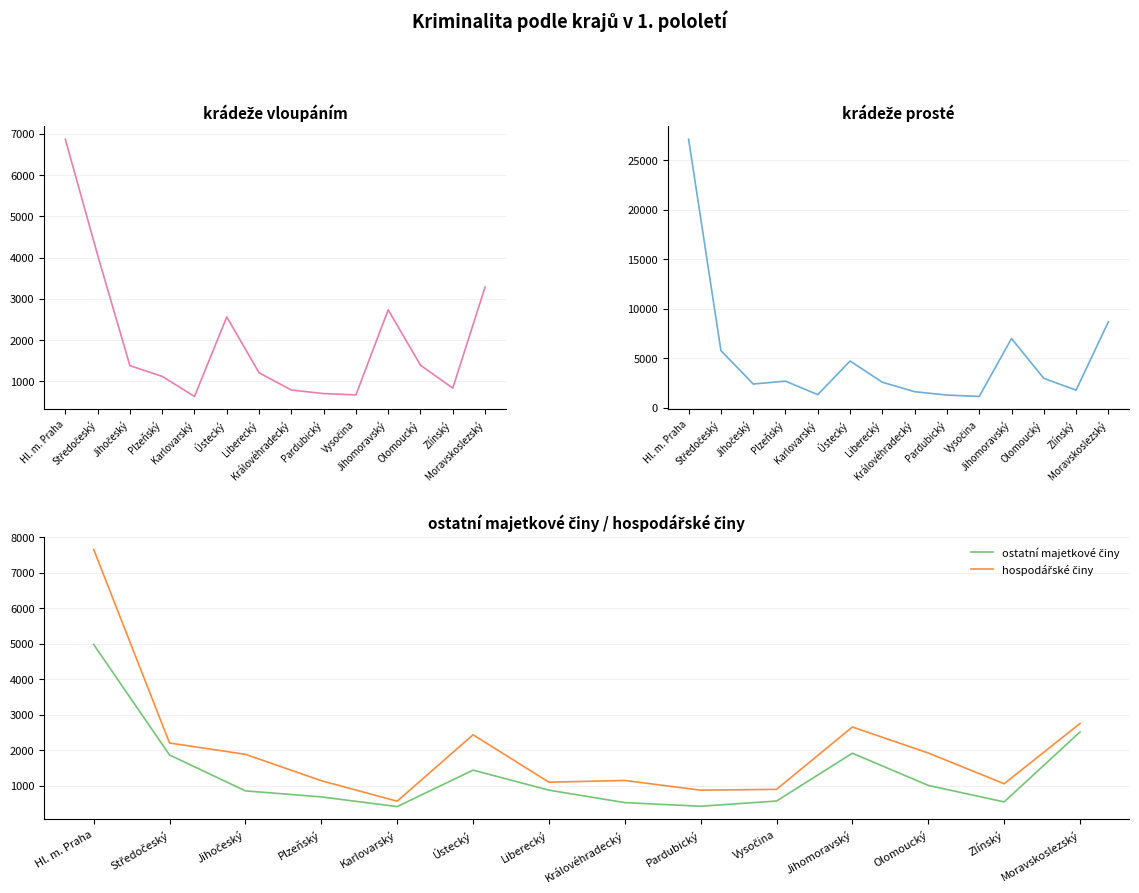

What is the difference between the maximum and minimum values in the hospodářské činy series?

7082